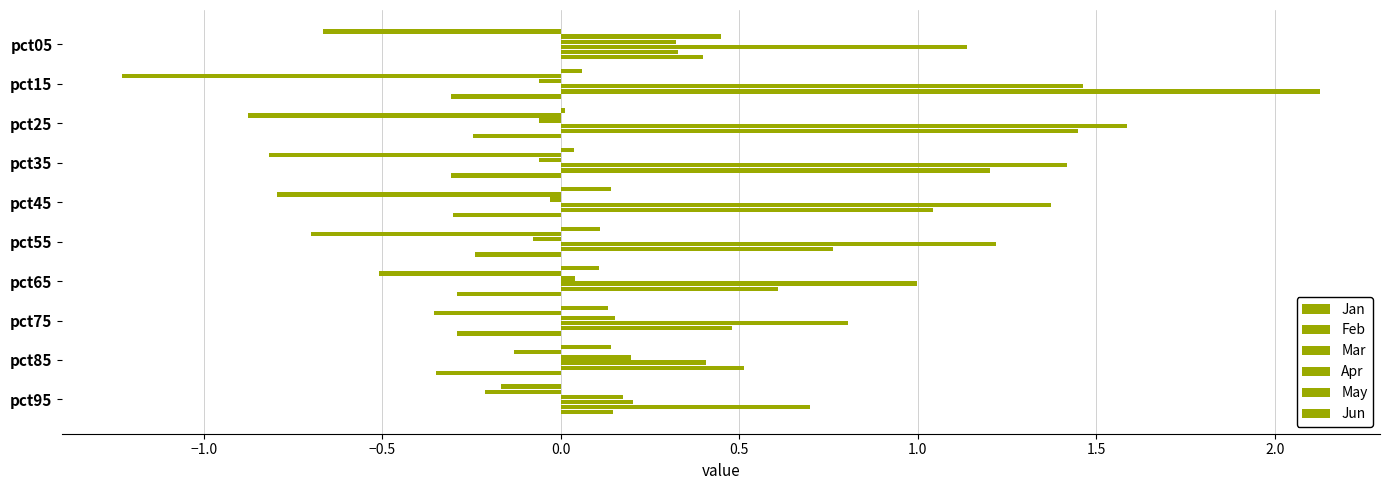

How many series are shown in this chart?

6